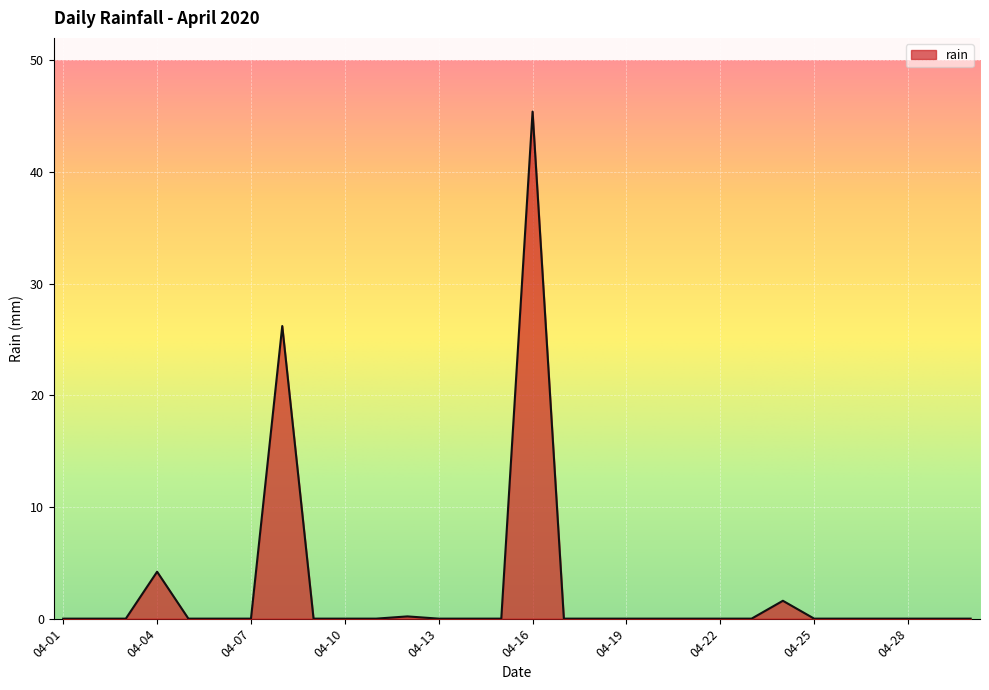

What is the difference between the maximum and minimum values?

45.4